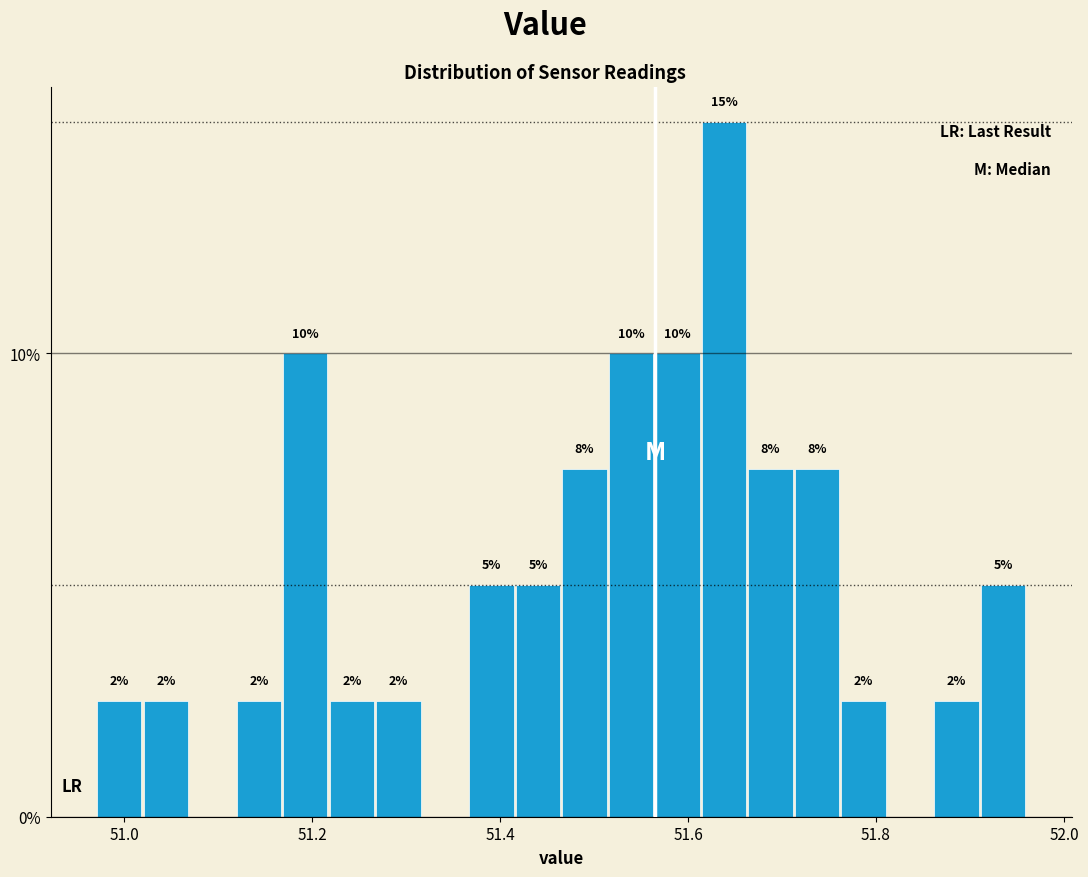

Around what value on the x-axis is the tallest bar? Give the approximate position of its centre, as read against the axis.

51.64